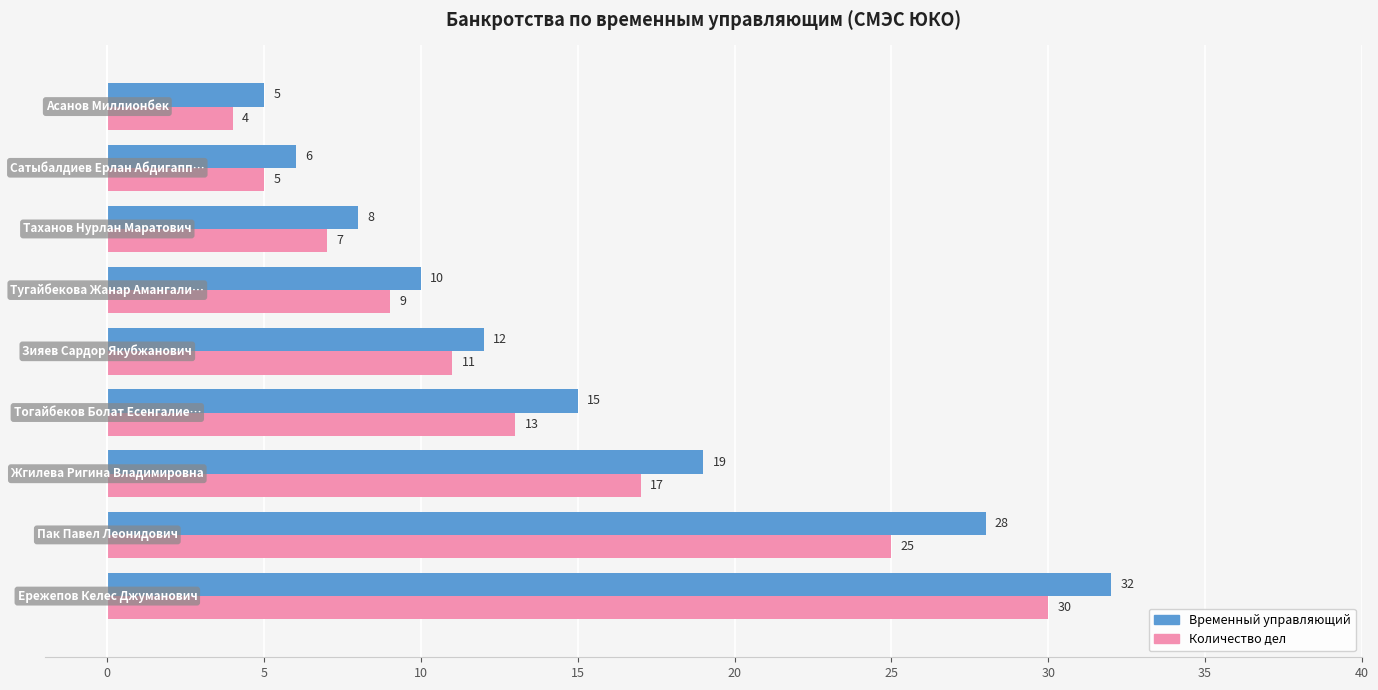

What is the difference between the maximum and second lowest values in the Количество дел series?

25